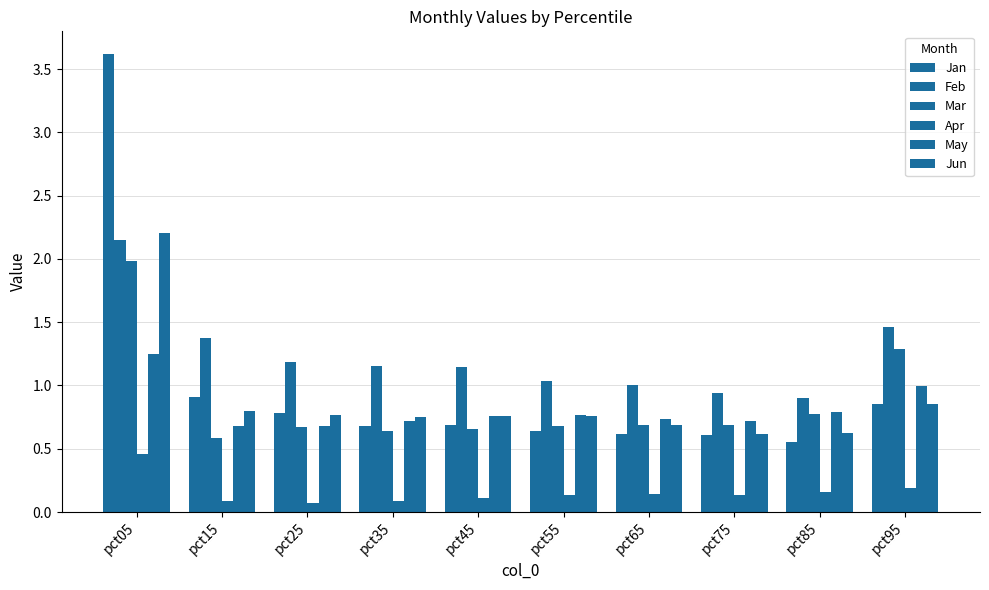

How many bars are there in each group?

6